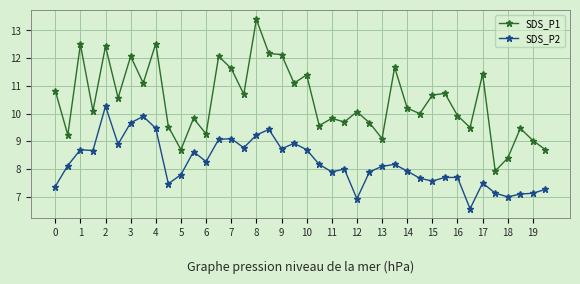

True or false: SDS_P2 and SDS_P1 intersect in this chart.

False